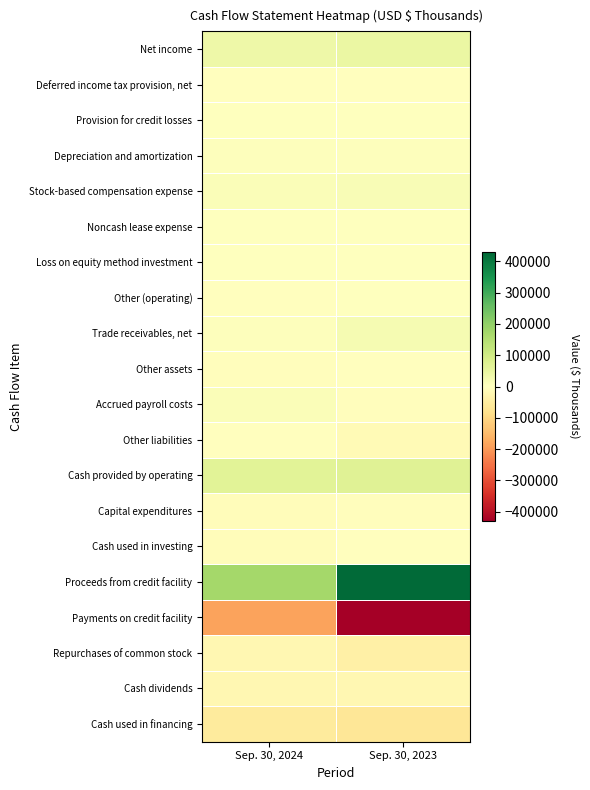

Which label corresponds to the largest value in the chart?

Sep. 30, 2023